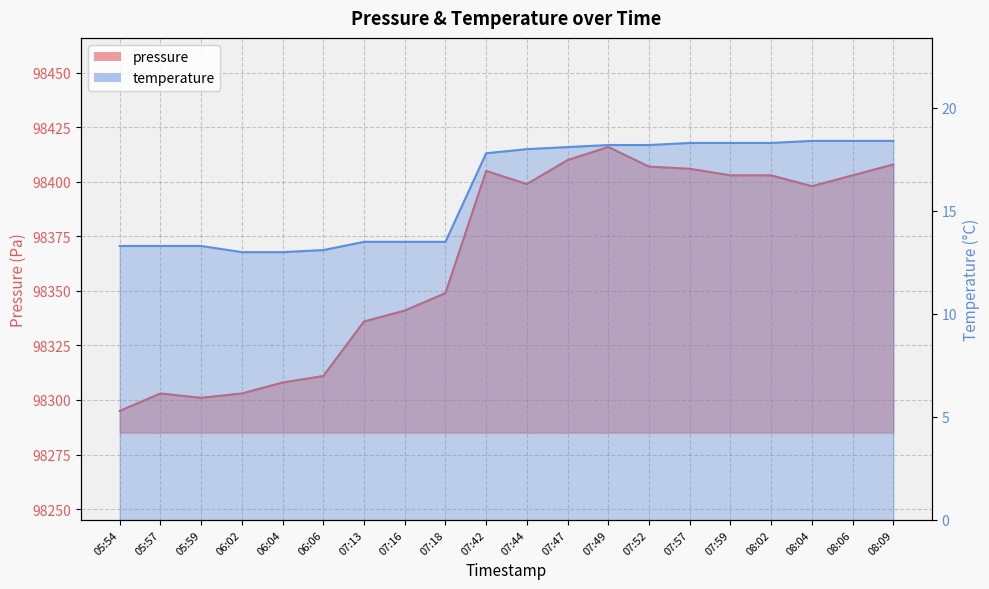

True or false: temperature has more than 0 interior local peaks.

False